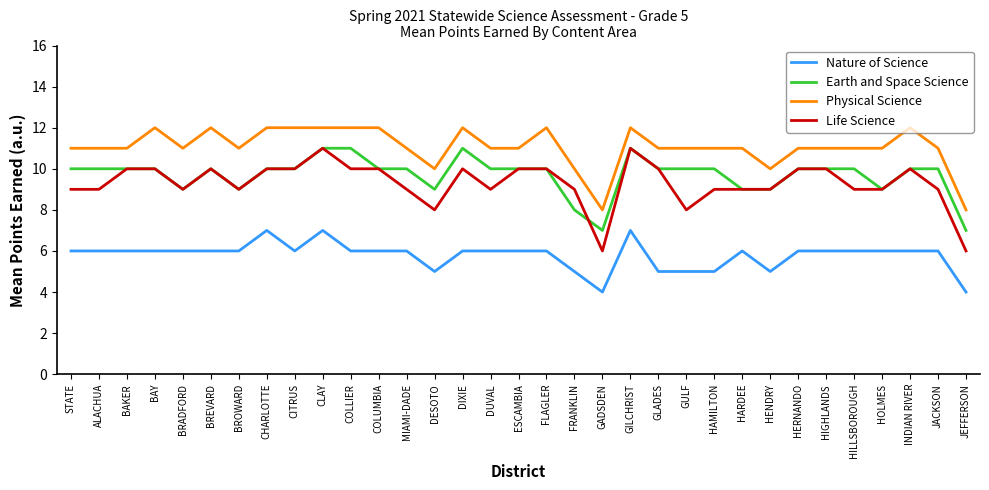

What is the difference between the highest and lowest values at GLADES?

6